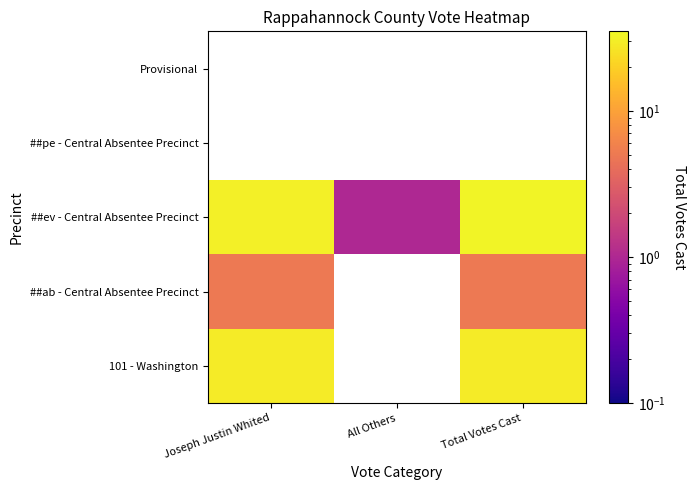

Which series has the largest total across all categories?

##ev - Central Absentee Precinct